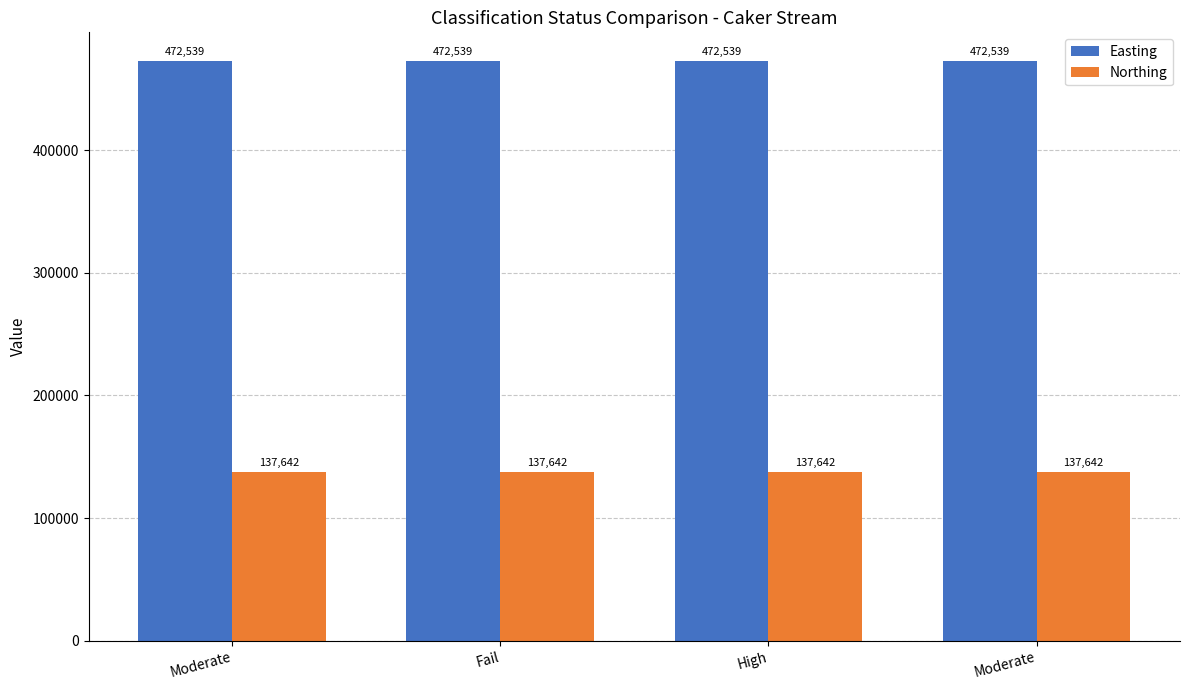

Is the value of Easting at Fail greater than the value of Northing at Fail?

Yes